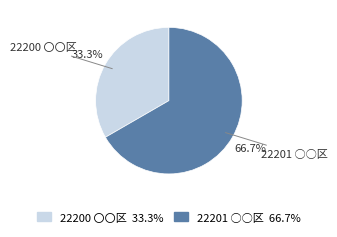

Count the number of slices in the pie.

2